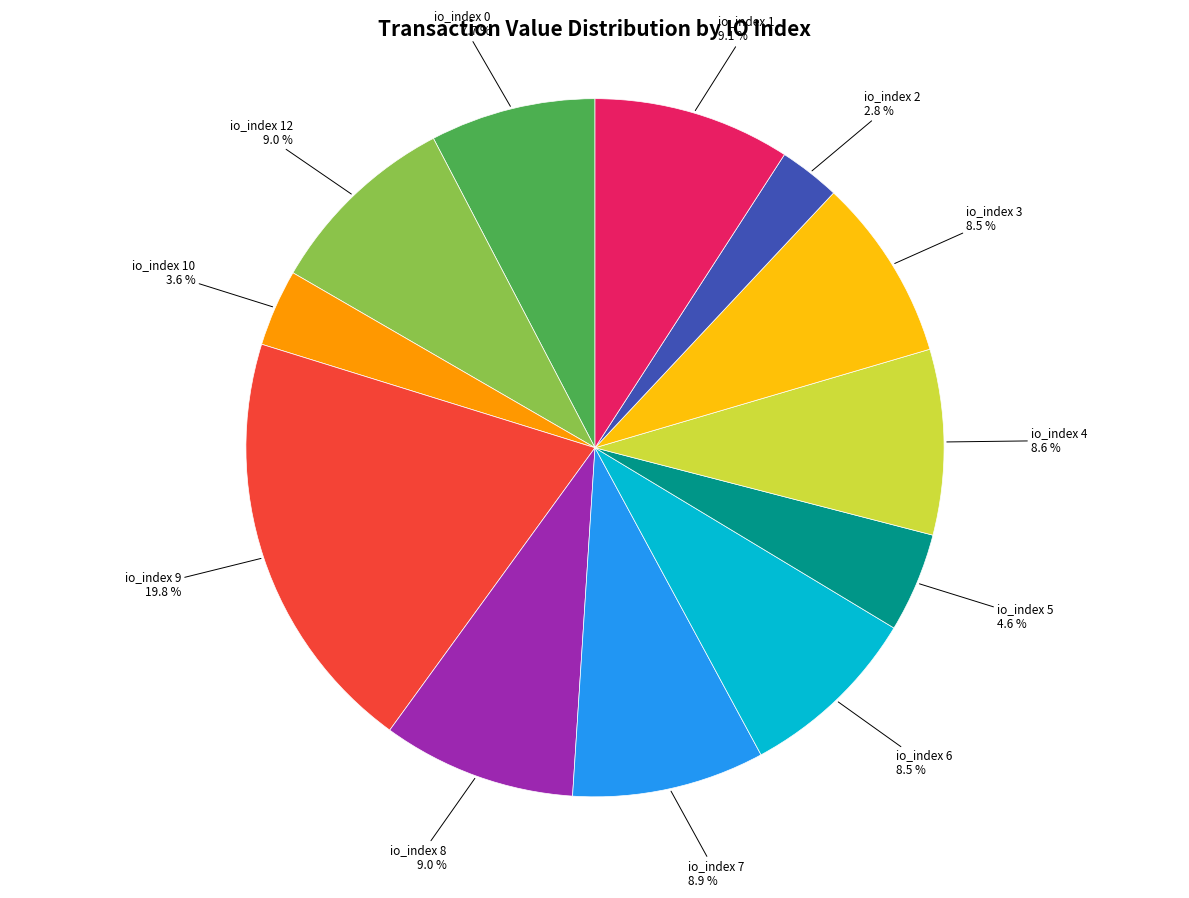

To the nearest percent, what is the combined percentage of io_index 6 and io_index 4?

17%